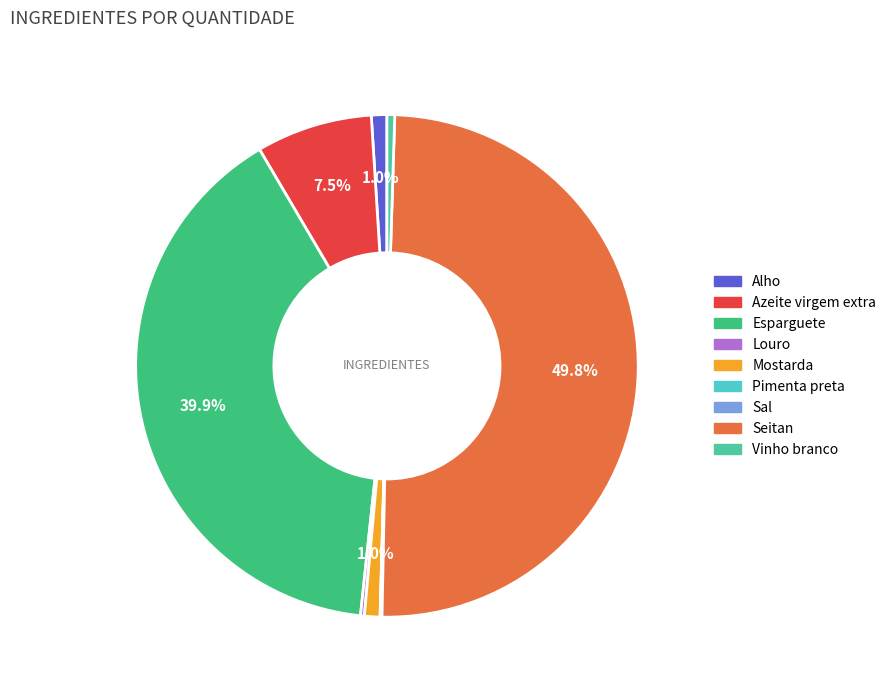

How much of the chart is everything except Azeite virgem extra?

92.5%